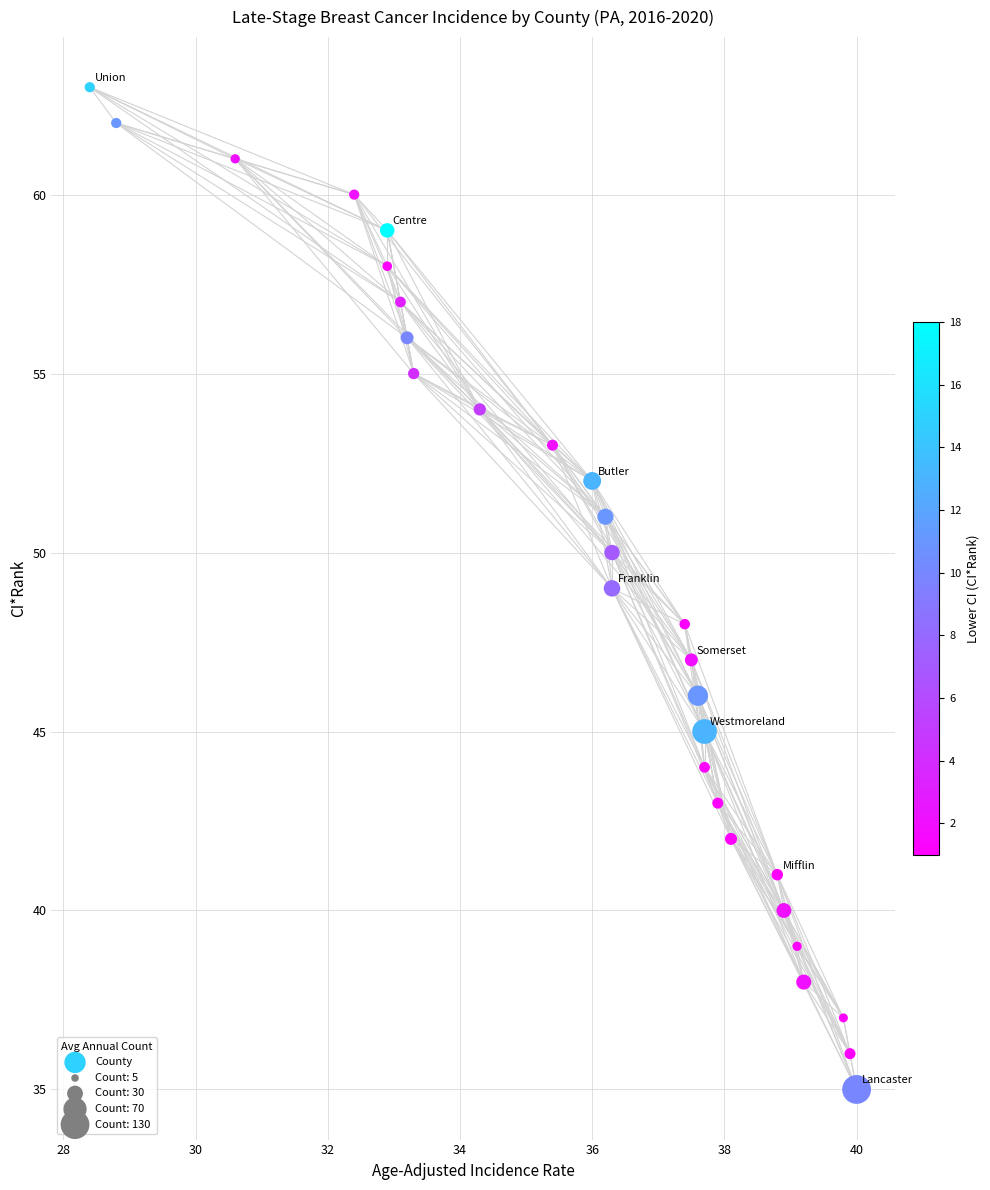

What is the range of Y values (max minus min)?

28